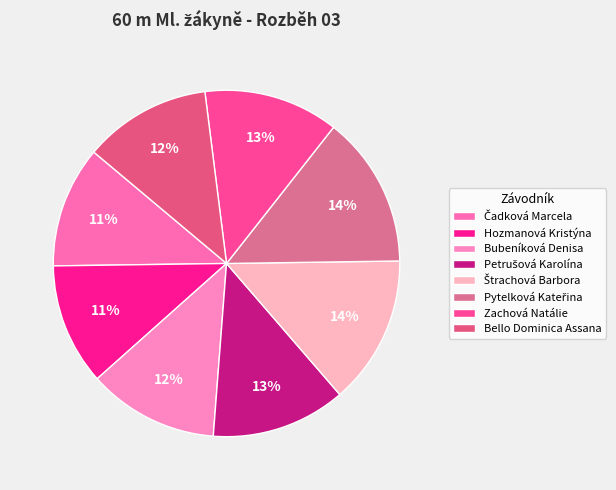

What percentage is the Čadková Marcela slice, to the nearest percent?

11%